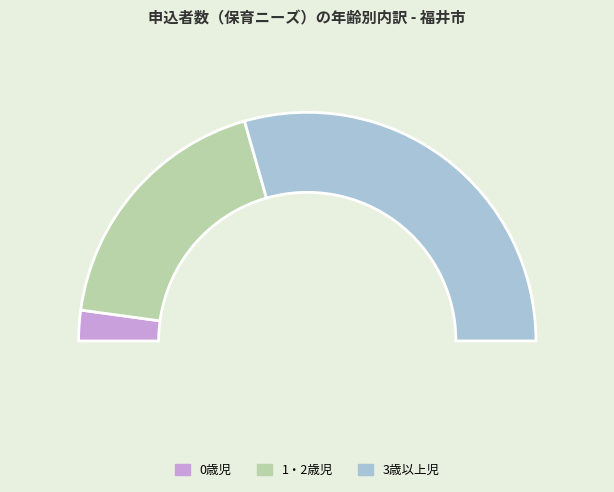

Does any single category account for the majority?

Yes